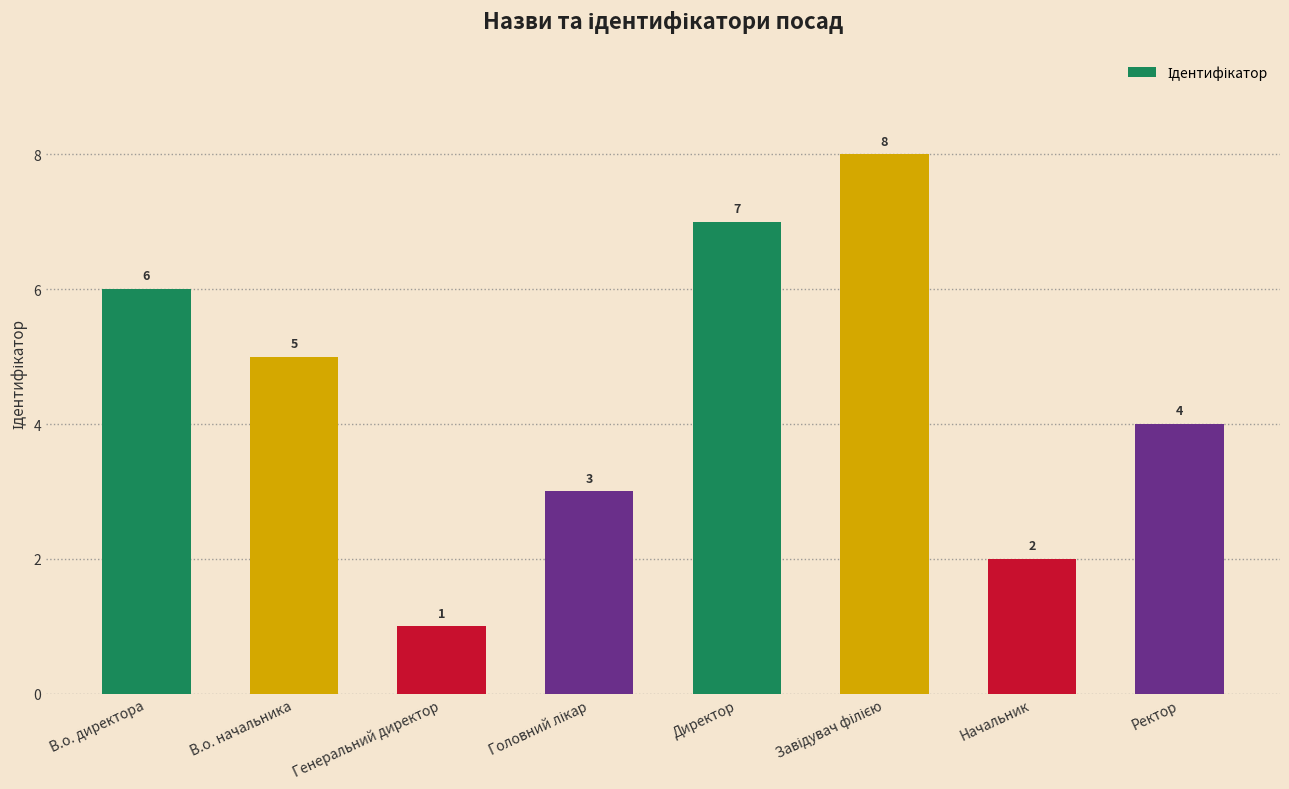

Does the chart contain any negative values?

No